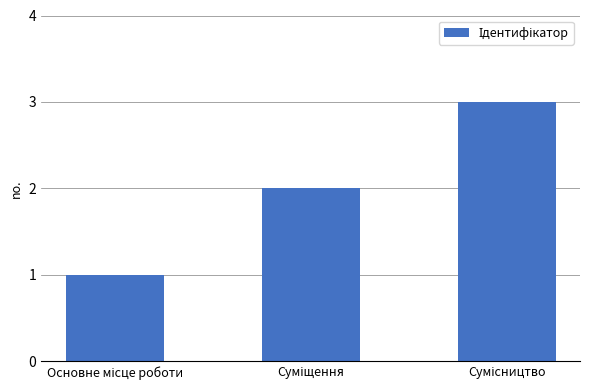

What is the minimum value shown in the chart?

1